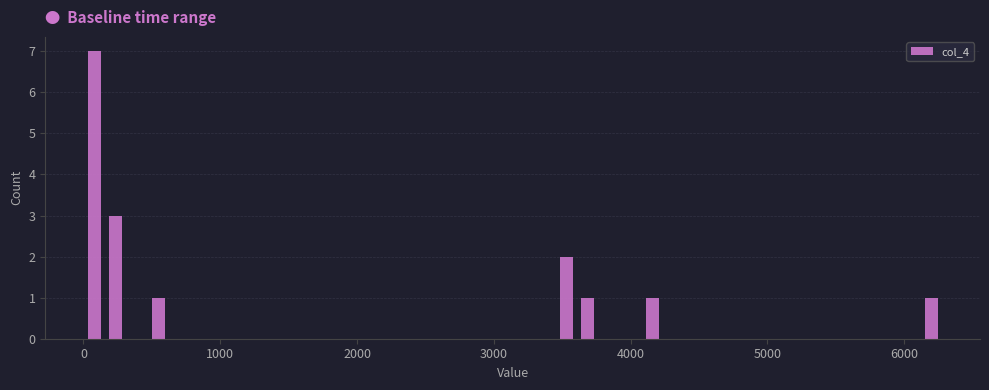

Around what value on the x-axis is the tallest bar? Give the approximate position of its centre, as read against the axis.

100